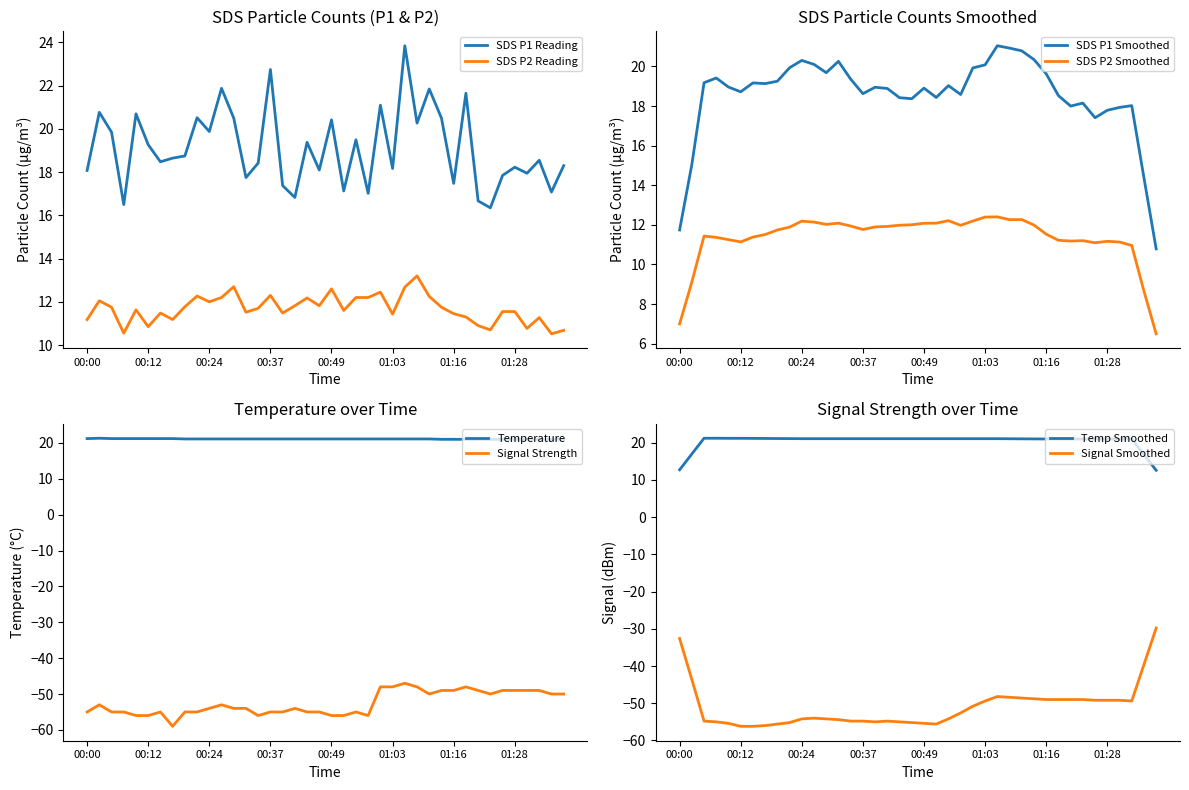

Reading left to right, extract all data points from this chart.

SDS_P1: 00:00=18.1	00:02=20.8	00:04=19.9	00:07=16.5	00:09=20.7	00:12=19.3	00:15=18.5	00:17=18.6	00:20=18.8	00:22=20.5	00:24=19.9	00:27=21.9	00:29=20.5	00:32=17.8	00:34=18.4	00:37=22.8	00:39=17.4	00:41=16.8	00:44=19.4	00:46=18.1	00:49=20.4	00:51=17.1	00:54=19.5	00:56=17.0	01:01=21.1	01:03=18.2	01:06=23.9	01:08=20.3	01:11=21.9	01:13=20.5	01:16=17.5	01:18=21.6	01:21=16.7	01:23=16.4	01:26=17.9	01:28=18.2	01:31=17.9	01:33=18.6	01:36=17.1	01:38=18.3
SDS_P2: 00:00=11.2	00:02=12.1	00:04=11.8	00:07=10.6	00:09=11.6	00:12=10.8	00:15=11.5	00:17=11.2	00:20=11.8	00:22=12.3	00:24=12.0	00:27=12.2	00:29=12.7	00:32=11.5	00:34=11.7	00:37=12.3	00:39=11.5	00:41=11.8	00:44=12.2	00:46=11.8	00:49=12.6	00:51=11.6	00:54=12.2	00:56=12.2	01:01=12.4	01:03=11.4	01:06=12.7	01:08=13.2	01:11=12.2	01:13=11.8	01:16=11.4	01:18=11.3	01:21=10.9	01:23=10.7	01:26=11.6	01:28=11.6	01:31=10.8	01:33=11.3	01:36=10.5	01:38=10.7
Temp: 00:00=21.2	00:02=21.3	00:04=21.2	00:07=21.2	00:09=21.2	00:12=21.2	00:15=21.2	00:17=21.2	00:20=21.1	00:22=21.1	00:24=21.1	00:27=21.1	00:29=21.1	00:32=21.1	00:34=21.1	00:37=21.1	00:39=21.1	00:41=21.1	00:44=21.1	00:46=21.1	00:49=21.1	00:51=21.1	00:54=21.1	00:56=21.1	01:01=21.1	01:03=21.1	01:06=21.1	01:08=21.1	01:11=21.1	01:13=21.0	01:16=21.0	01:18=21.0	01:21=21.0	01:23=21.0	01:26=21.0	01:28=21.0	01:31=21.0	01:33=21.0	01:36=21.0	01:38=21.0
Signal: 00:00=-55.0	00:02=-53.0	00:04=-55.0	00:07=-55.0	00:09=-56.0	00:12=-56.0	00:15=-55.0	00:17=-59.0	00:20=-55.0	00:22=-55.0	00:24=-54.0	00:27=-53.0	00:29=-54.0	00:32=-54.0	00:34=-56.0	00:37=-55.0	00:39=-55.0	00:41=-54.0	00:44=-55.0	00:46=-55.0	00:49=-56.0	00:51=-56.0	00:54=-55.0	00:56=-56.0	01:01=-48.0	01:03=-48.0	01:06=-47.0	01:08=-48.0	01:11=-50.0	01:13=-49.0	01:16=-49.0	01:18=-48.0	01:21=-49.0	01:23=-50.0	01:26=-49.0	01:28=-49.0	01:31=-49.0	01:33=-49.0	01:36=-50.0	01:38=-50.0